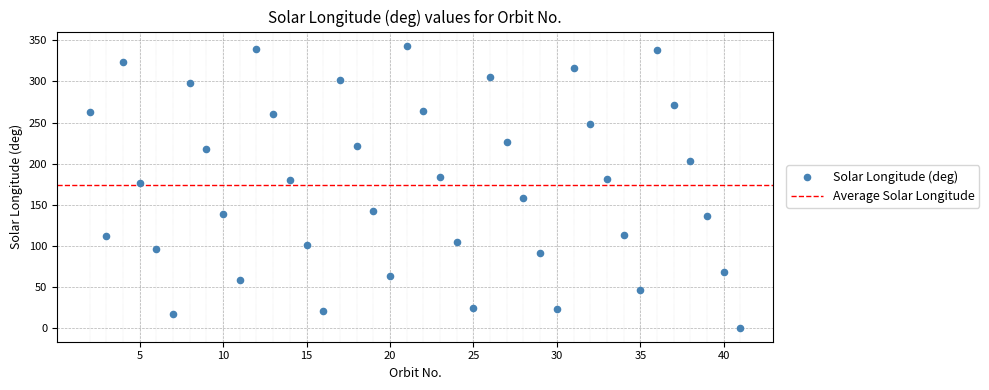

What is the range of X values (max minus min)?

39.0